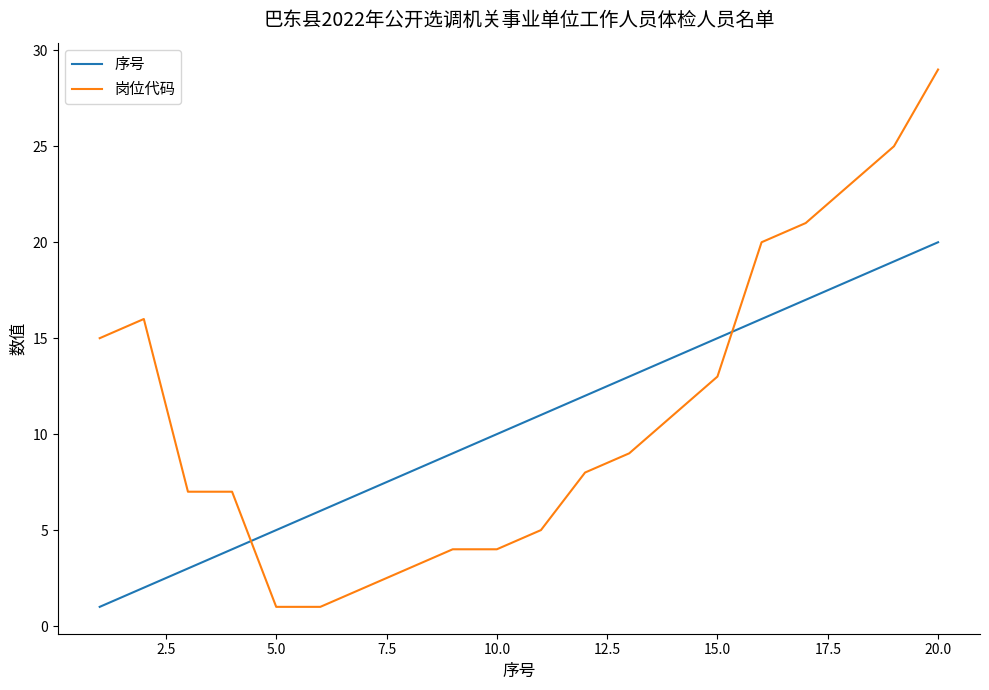

List the series in order of their peak value, lowest first.

序号, 岗位代码